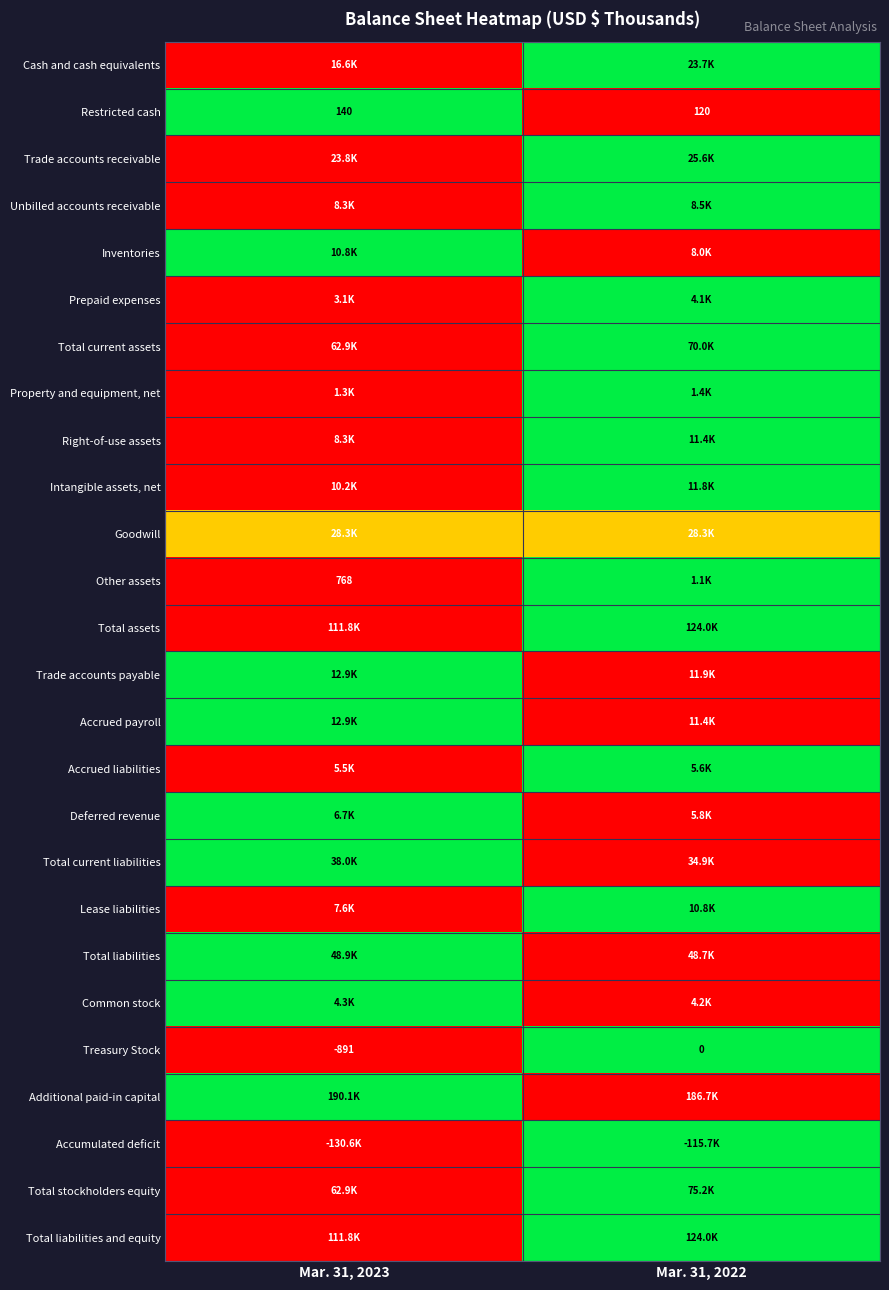

At which category is the sum across all series the highest?

Mar. 31, 2022